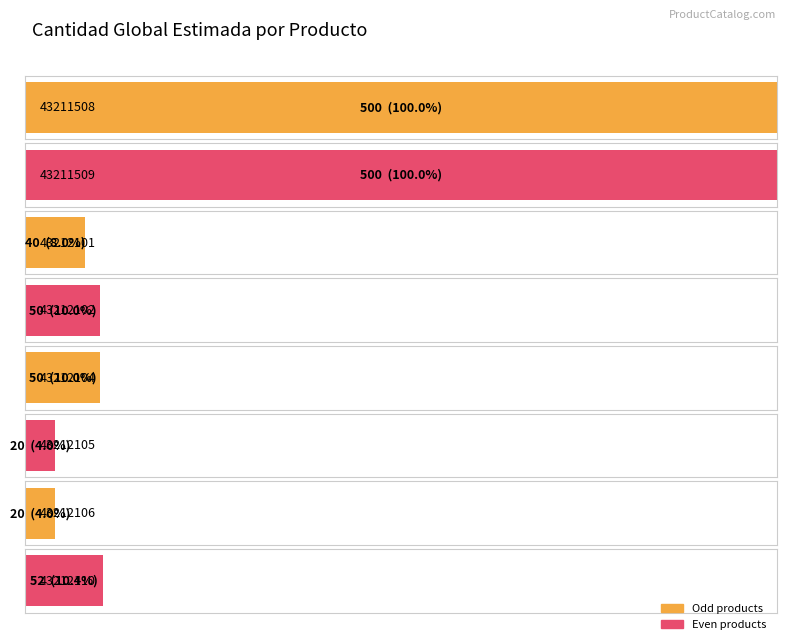

At which label is the value closest to 260?

43212110